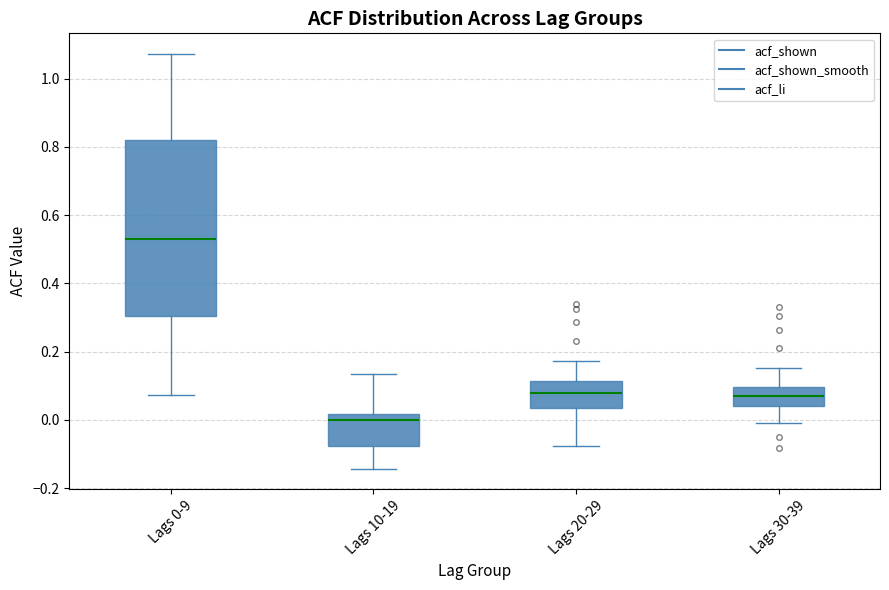

Reading left to right, transcribe this box plot: for each box, give where its median line is, the range the box spans, and where its two whiskers end, as read against the y-axis. The values are not printed on the chart, so give them approximately, as read against the axis.

Lags 0-9: median 0.52, box 0.30 to 0.82, whiskers 0.08 to 1.08
Lags 10-19: median 0.00, box -0.08 to 0.02, whiskers -0.14 to 0.14
Lags 20-29: median 0.08, box 0.04 to 0.12, whiskers -0.08 to 0.18
Lags 30-39: median 0.08, box 0.04 to 0.10, whiskers 0.00 to 0.16